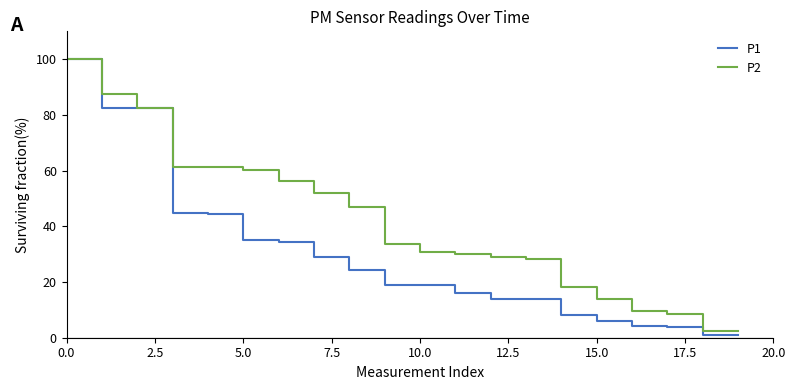

Which series has the largest total across all categories?

P2